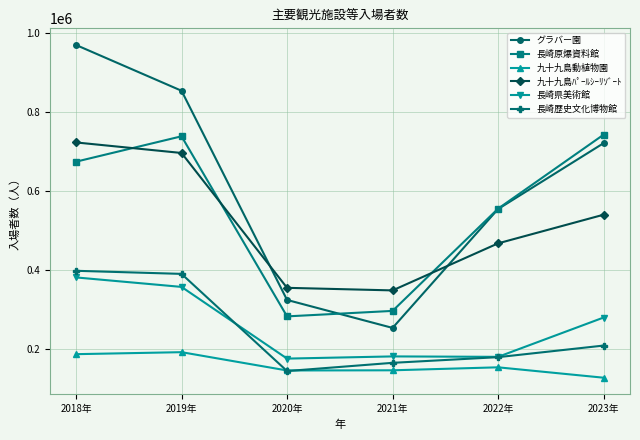

At how many categories does at least one series exceed 895604?

1